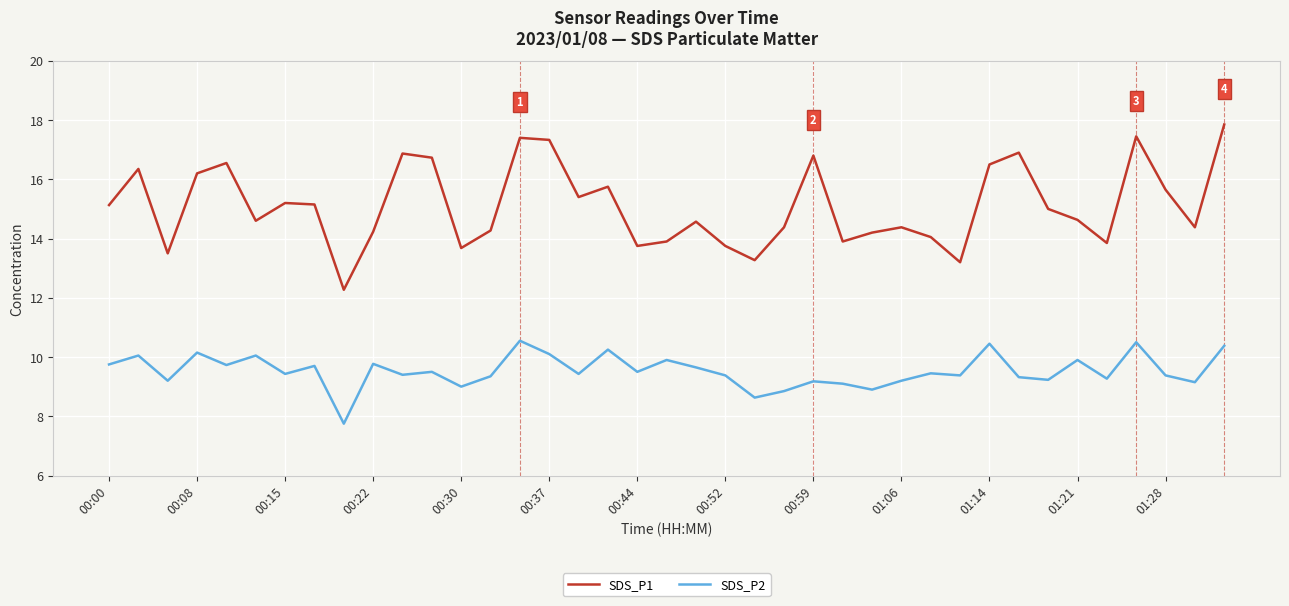

True or false: SDS_P1 and SDS_P2 intersect in this chart.

False